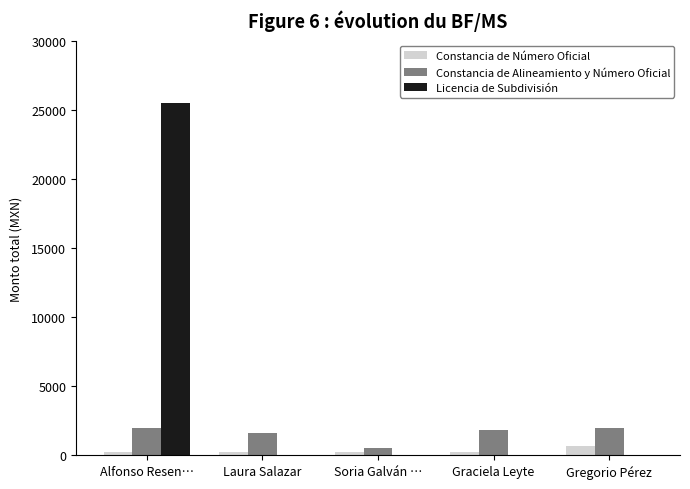

What is the maximum value shown in the chart?

25490